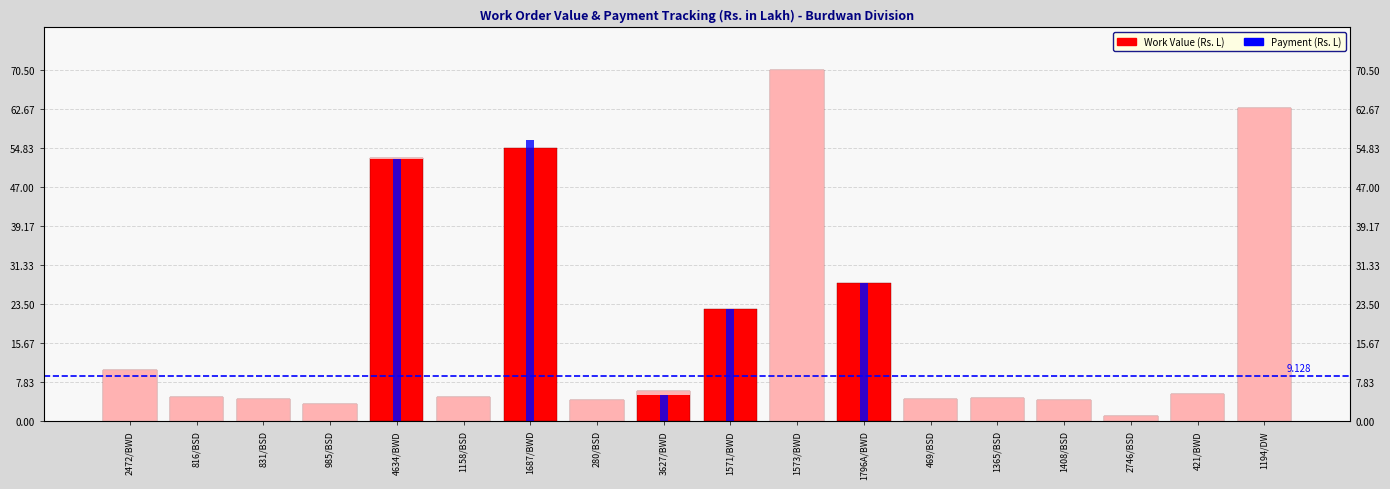

How many categories are shown in the chart?

18